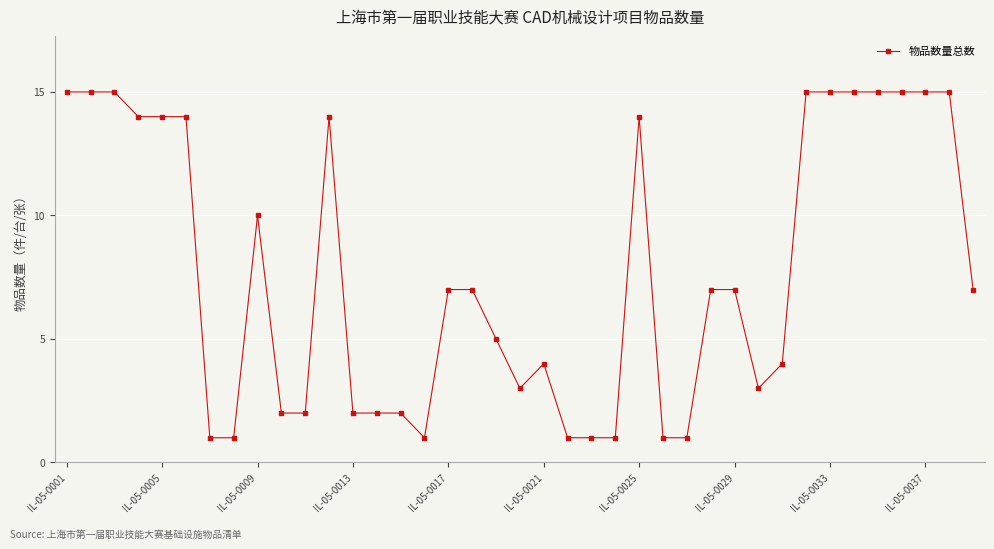

What is the average value?

8